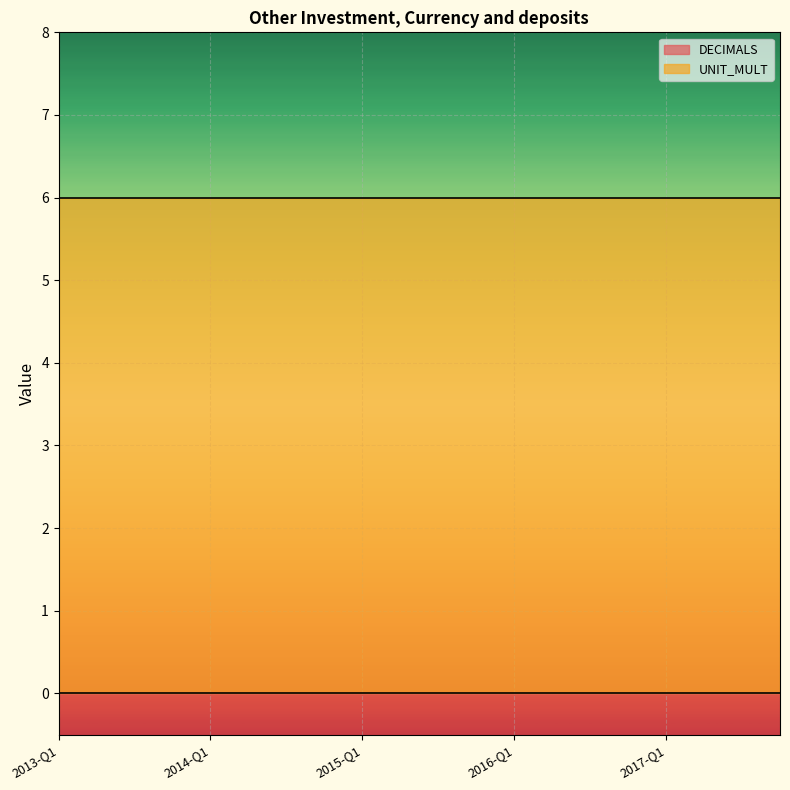

What position from the left is 2014-Q1?

5